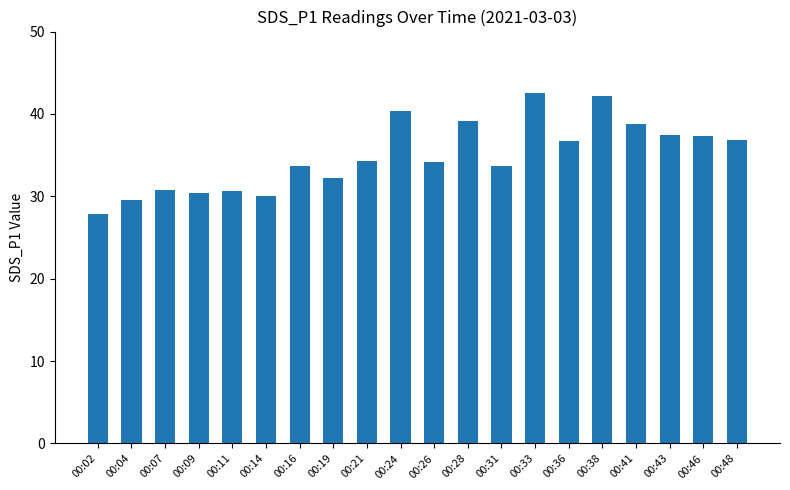

What is the sum of the values at 00:43 and 00:11?

68.2